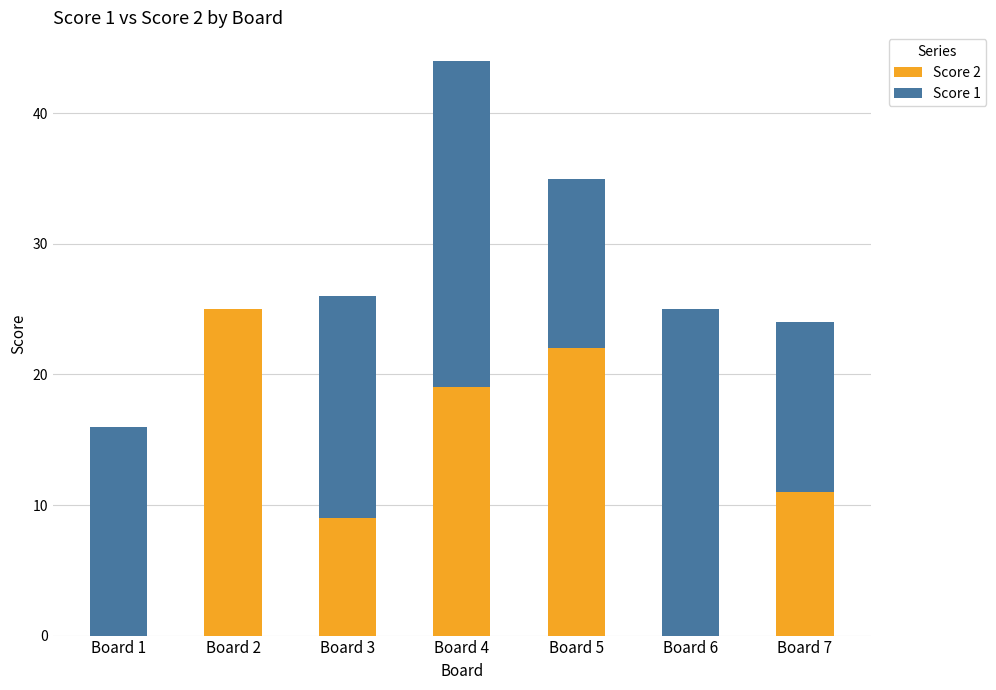

Where is Score 2 nearest to the value 12?

Board 7